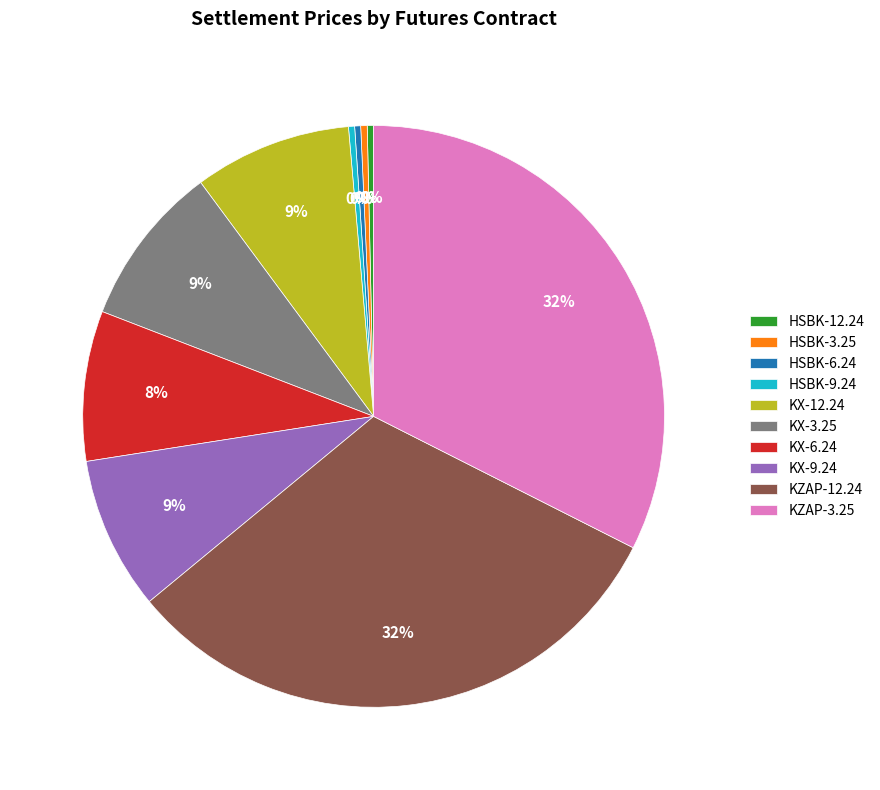

Between KX-3.25 and HSBK-12.24, which is larger?

KX-3.25